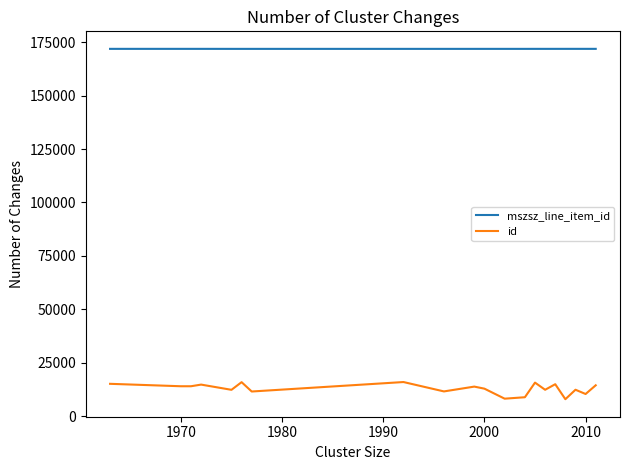

At how many categories does at least one series exceed 48960?

21